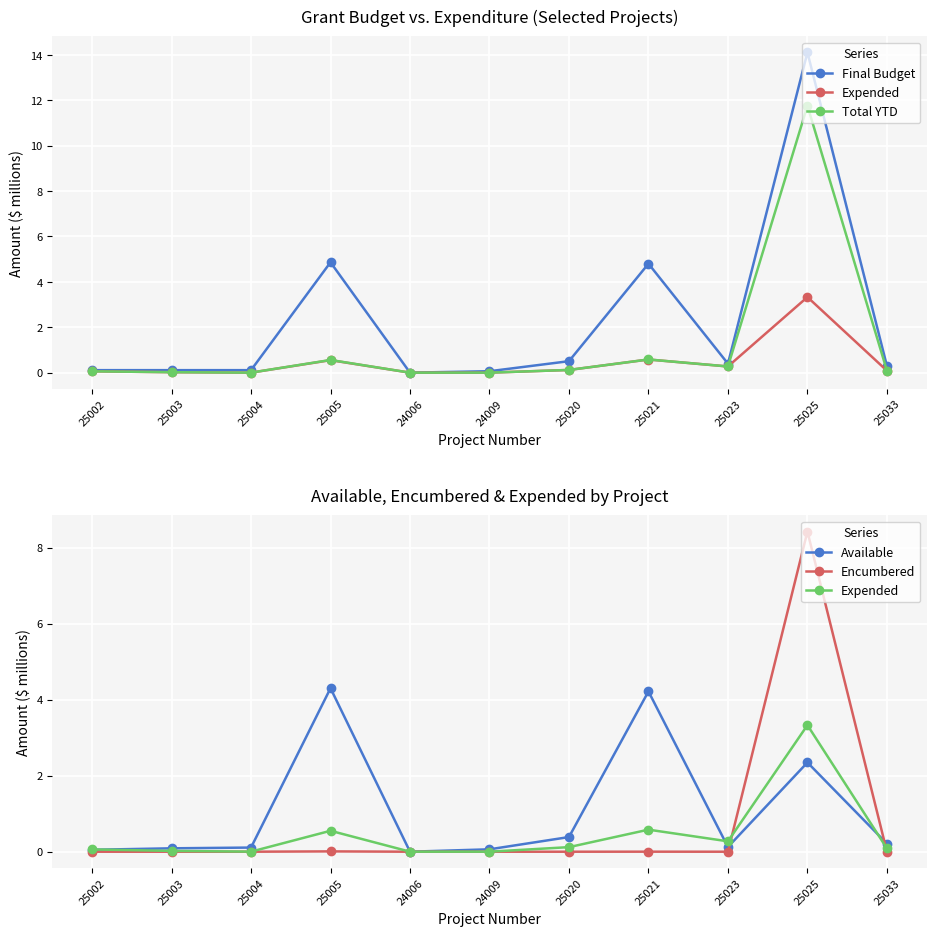

At which label does Final Budget reach its minimum?

24006